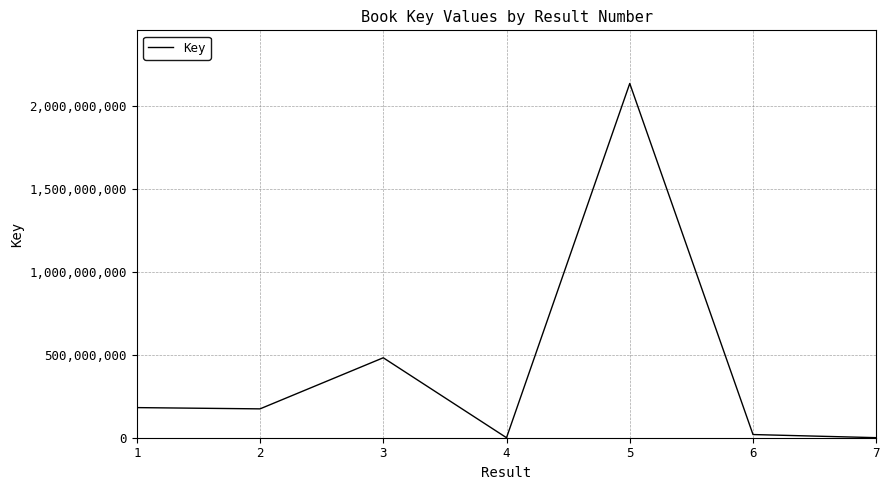

True or false: the data has more than 1 interior local peaks.

True